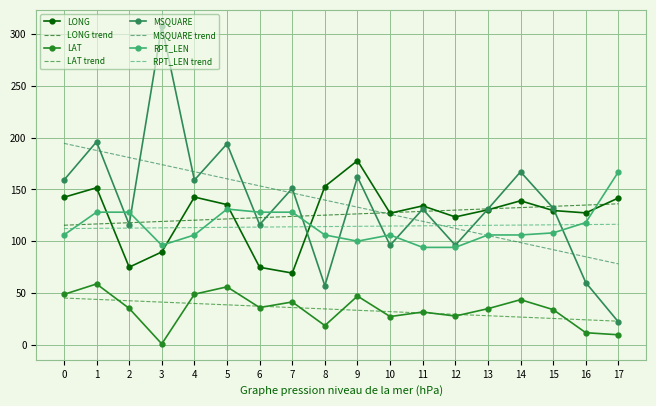

What is the difference between the highest and lowest values at 15?

108.3